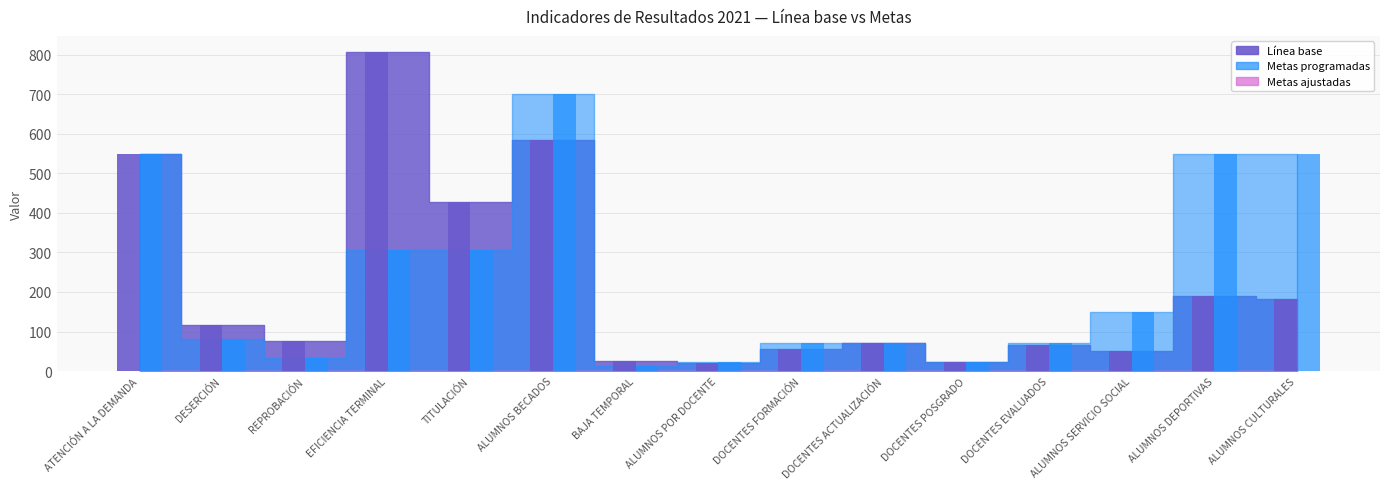

What is the spread (max minus min) of values at DOCENTES FORMACIÓN?

17